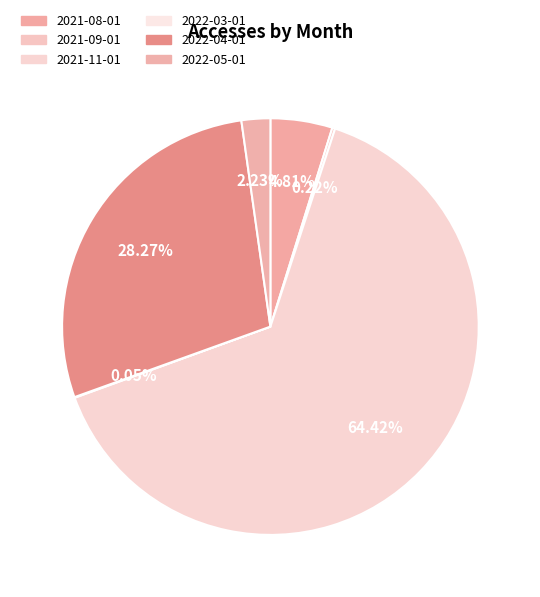

What is the total percentage of 2021-09-01 and 2021-11-01?

64.6%